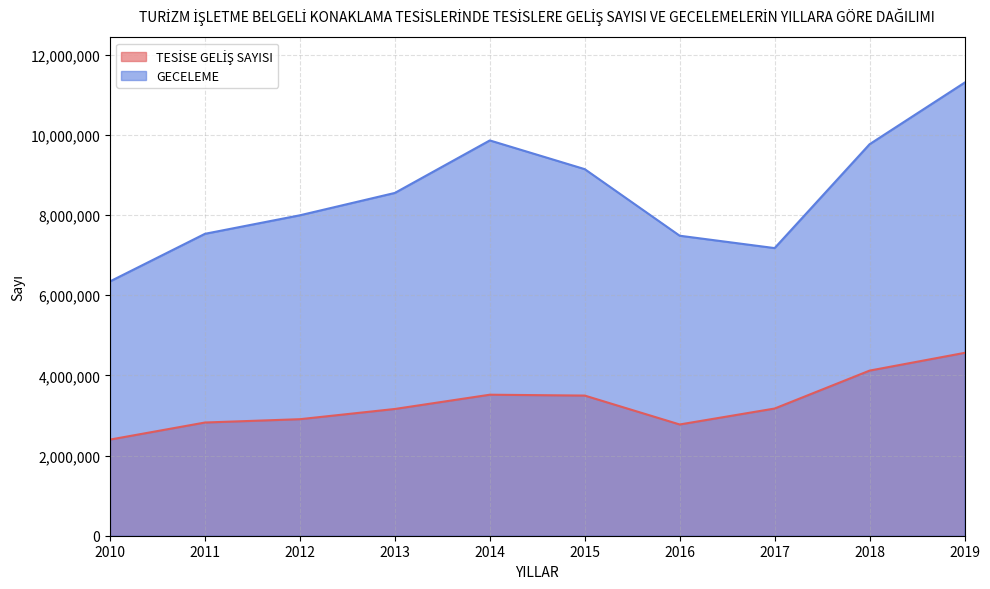

What is the smallest value displayed?

2398708